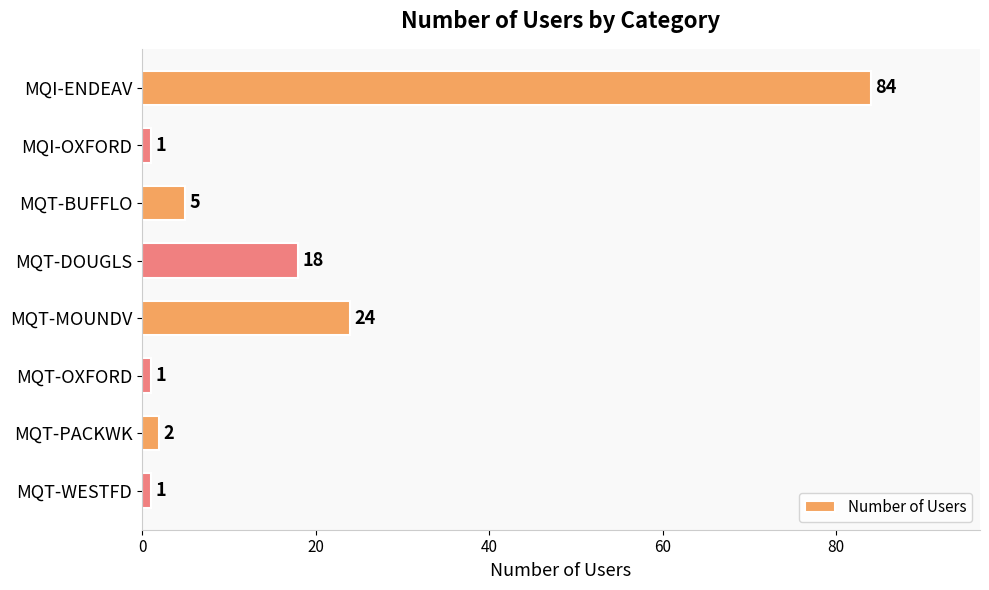

What is the difference between the values at MQT-PACKWK and MQT-DOUGLS?

16